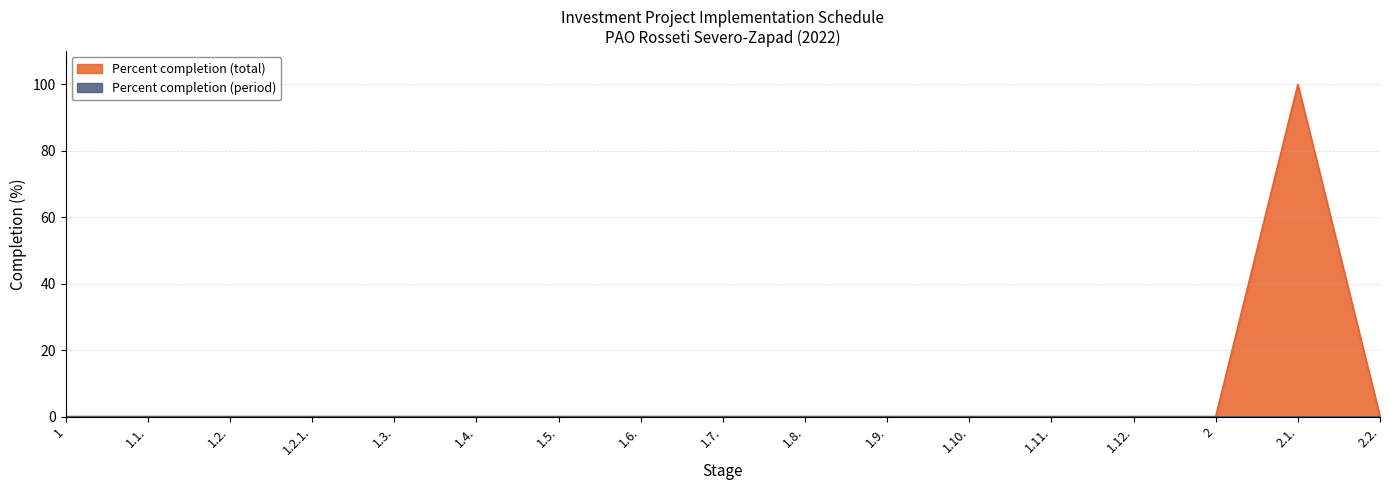

What position from the left is 1?

1